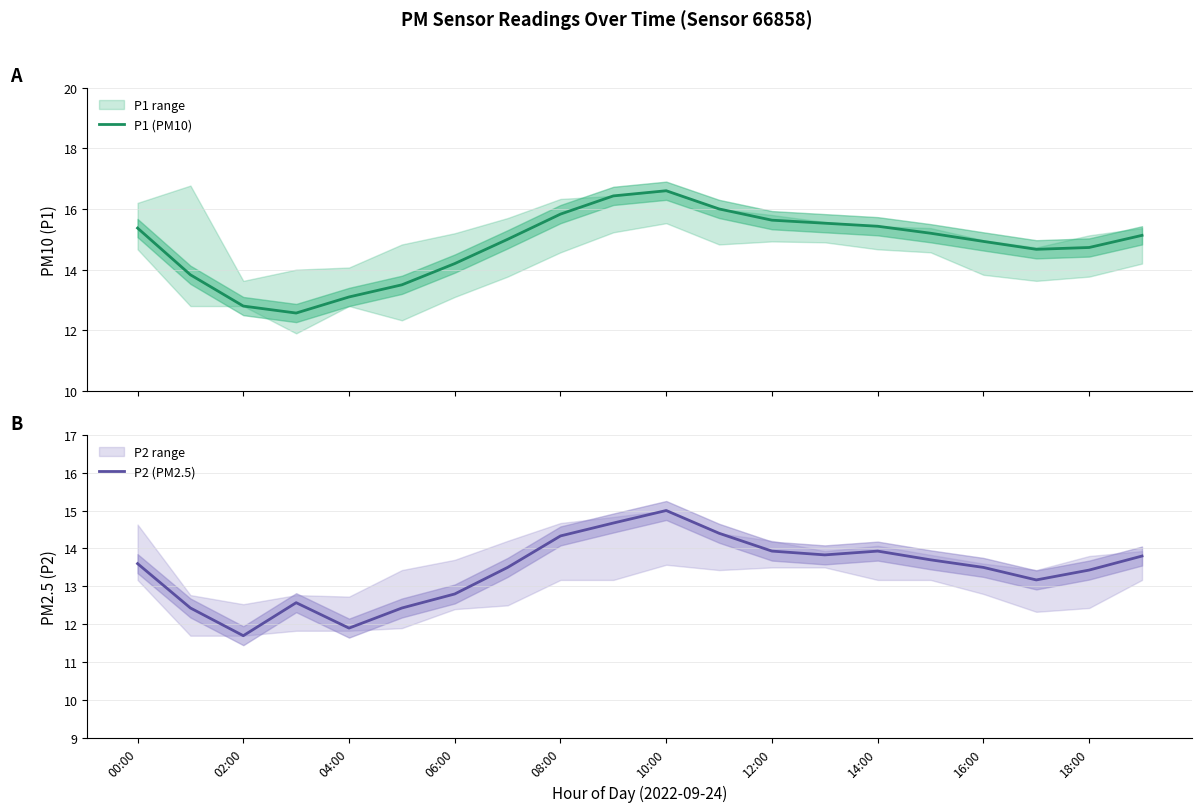

At which label does P1 (PM10) first exceed 15?

00:00